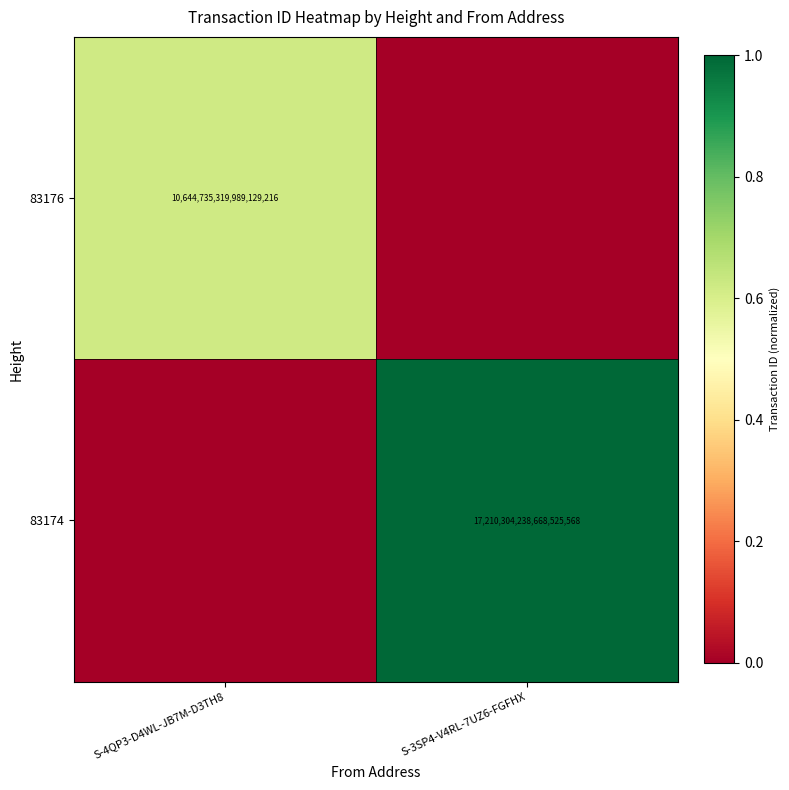

The value of 83176 at S-4QP3-D4WL-JB7M-D3TH8 is 18944851516845834240. True or false?

False